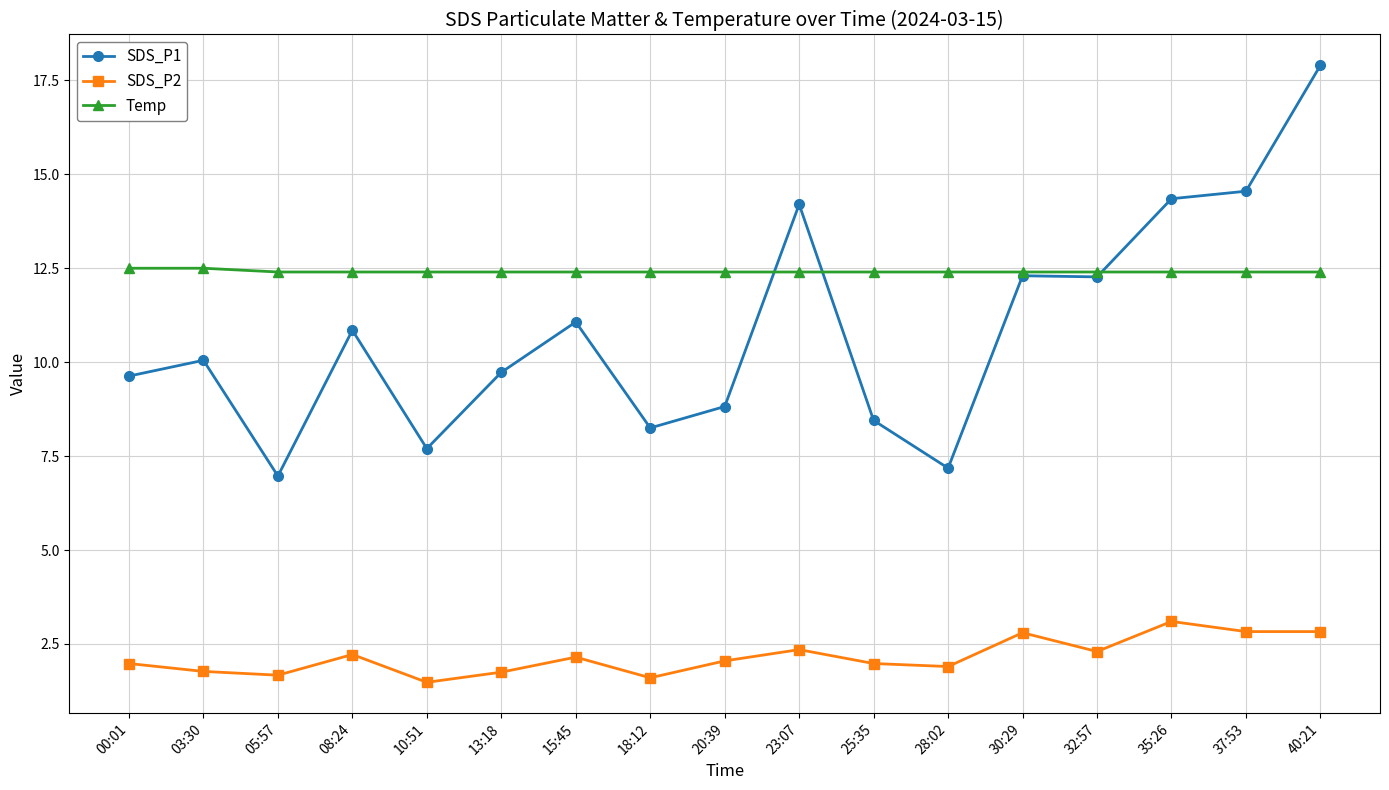

True or false: Temp has a value of 12.4 at 05:57.

True